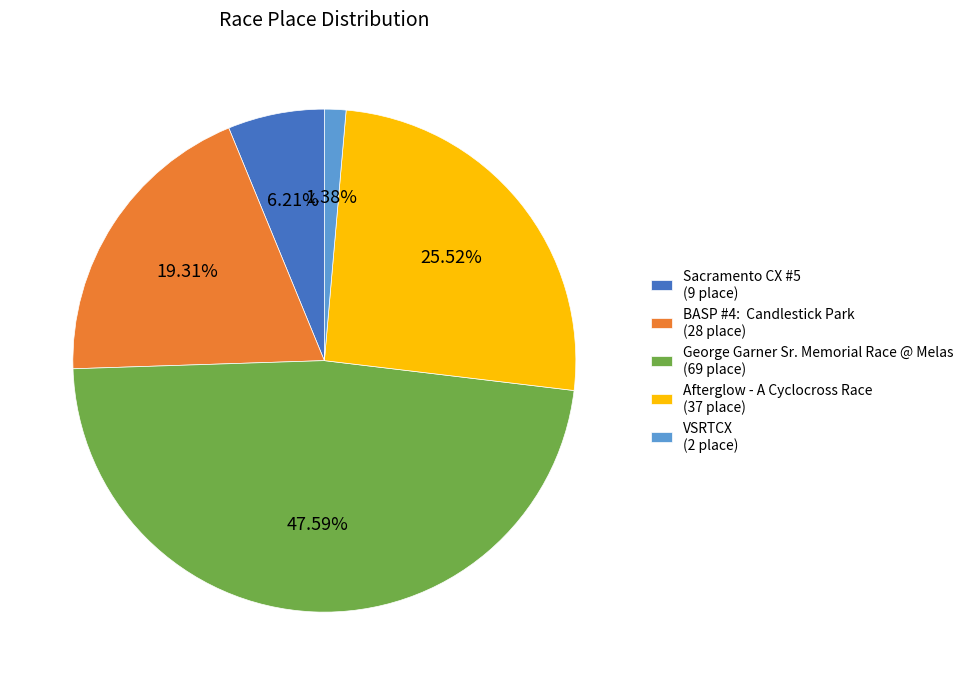

Approximately how many times larger is the value at George Garner Sr. Memorial Race @ Melas (69 place) compared to Sacramento CX #5 (9 place)?

7.7